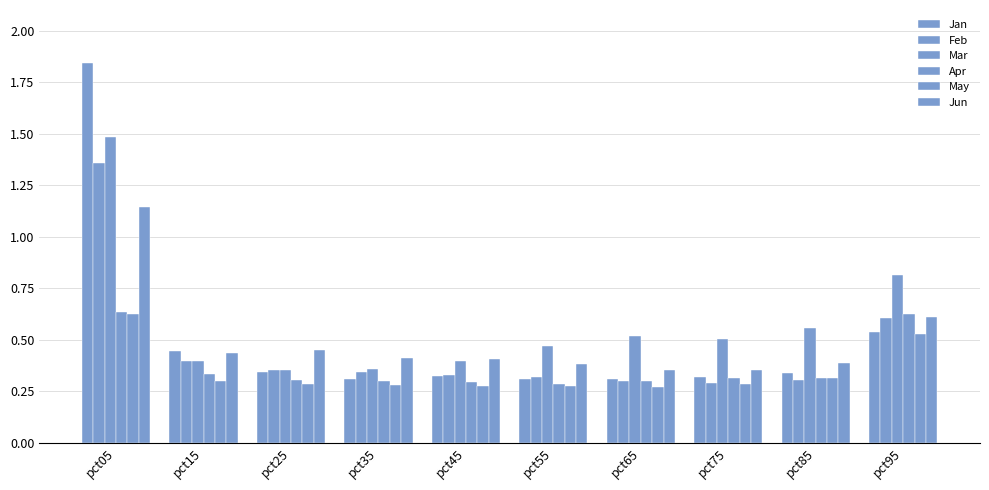

How many bars are there in total?

60